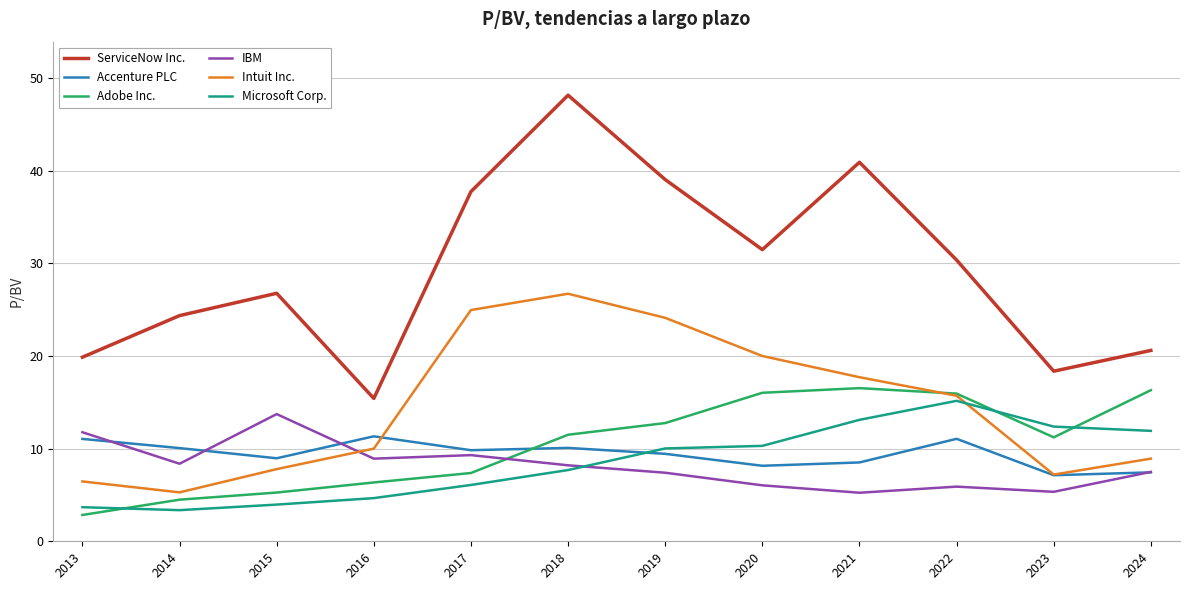

What is the highest value of the Microsoft Corp. series?

15.2